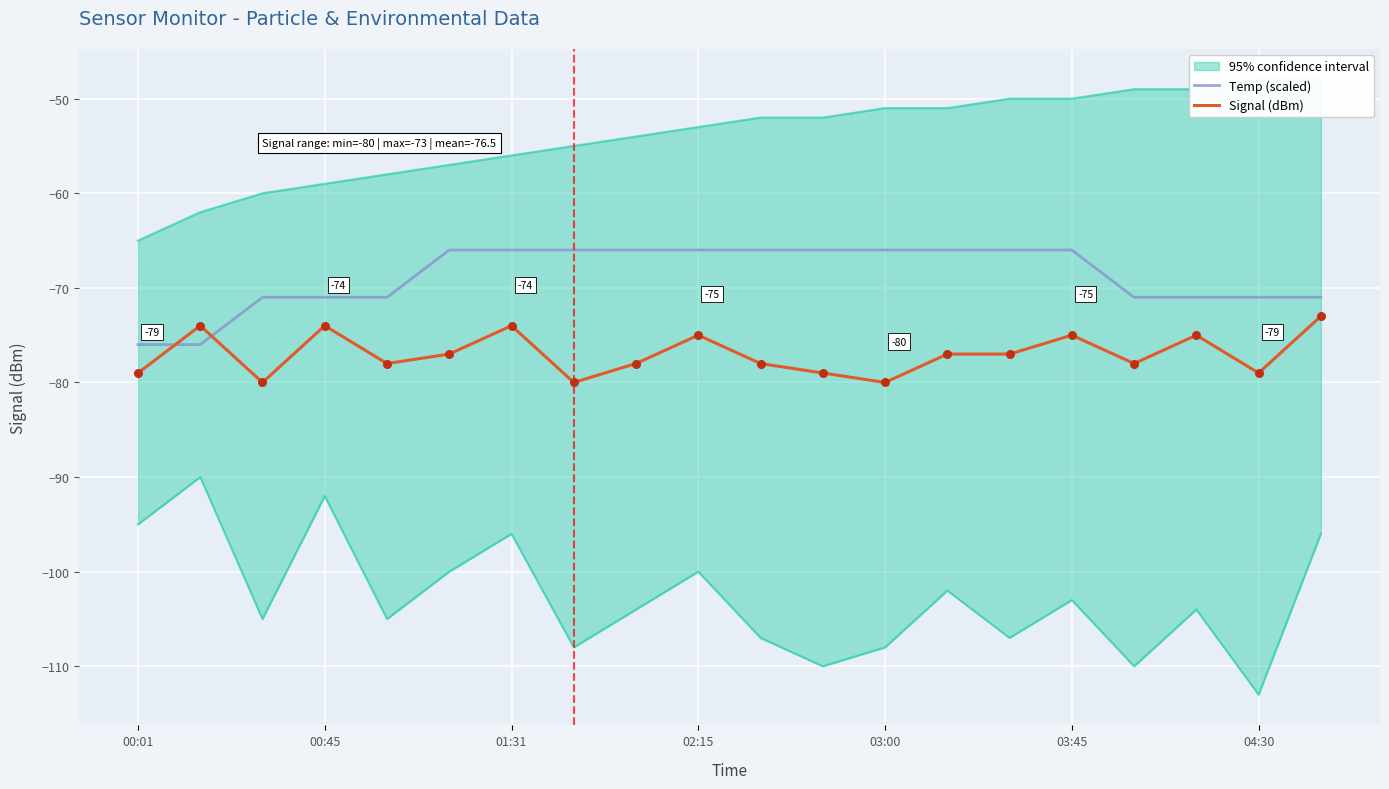

The Signal (dBm) series shows -28 at 02:15. True or false?

False